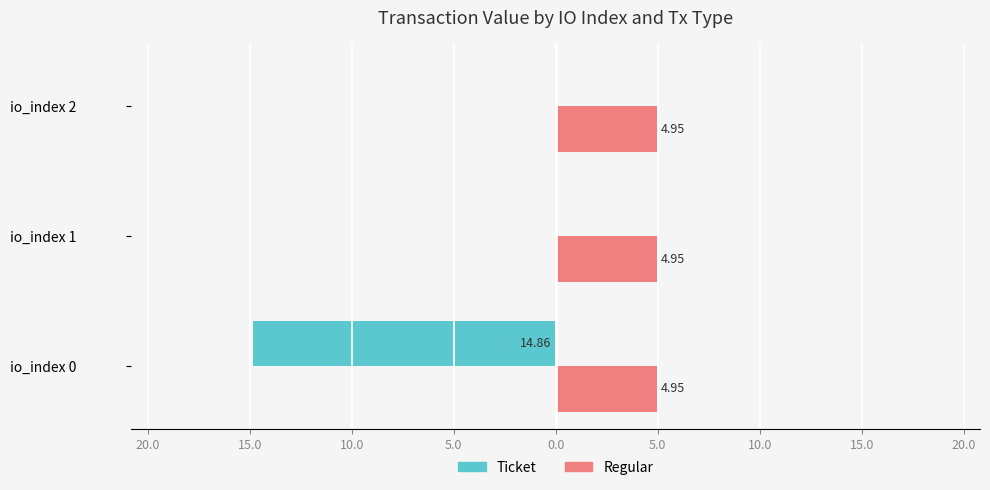

What are all the series names shown in the legend?

Ticket, Regular